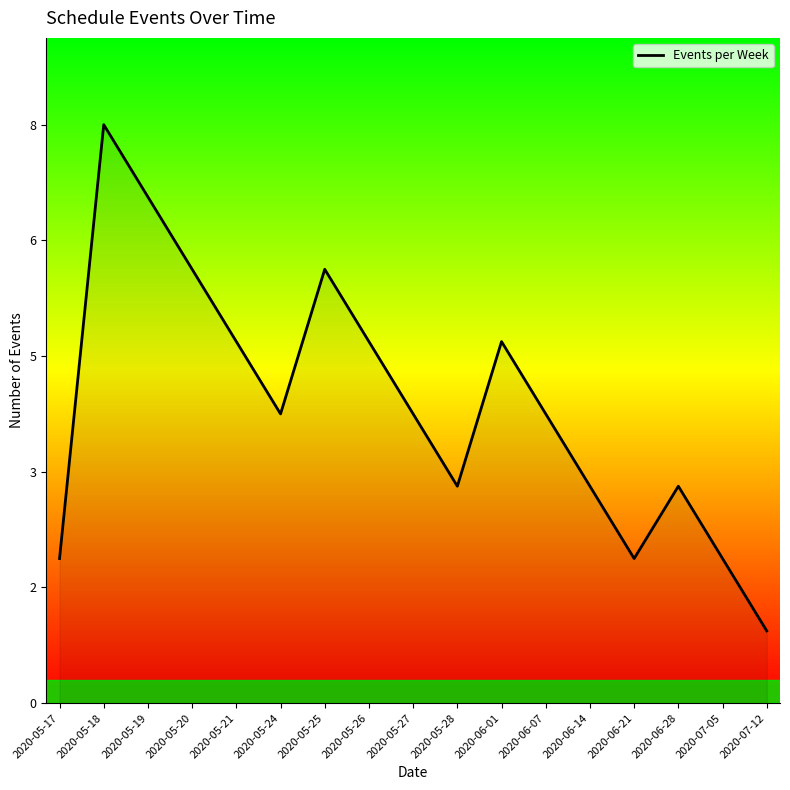

Does the chart display data point markers on the line(s)?

No